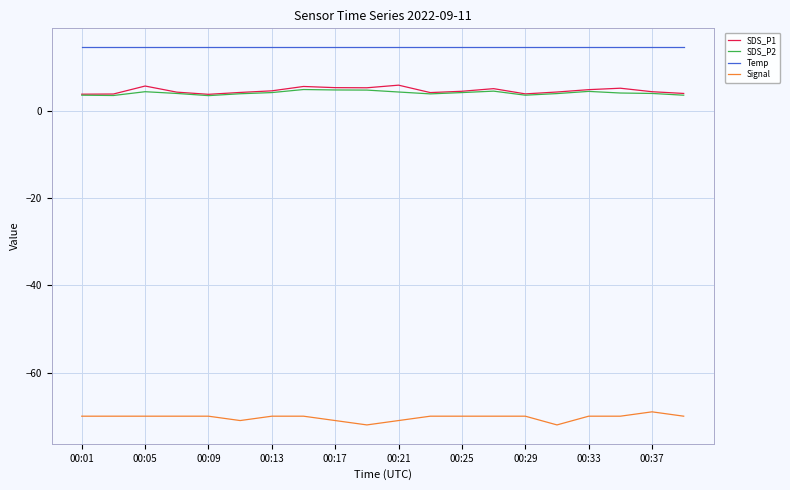

True or false: Signal and SDS_P1 cross at least once.

False